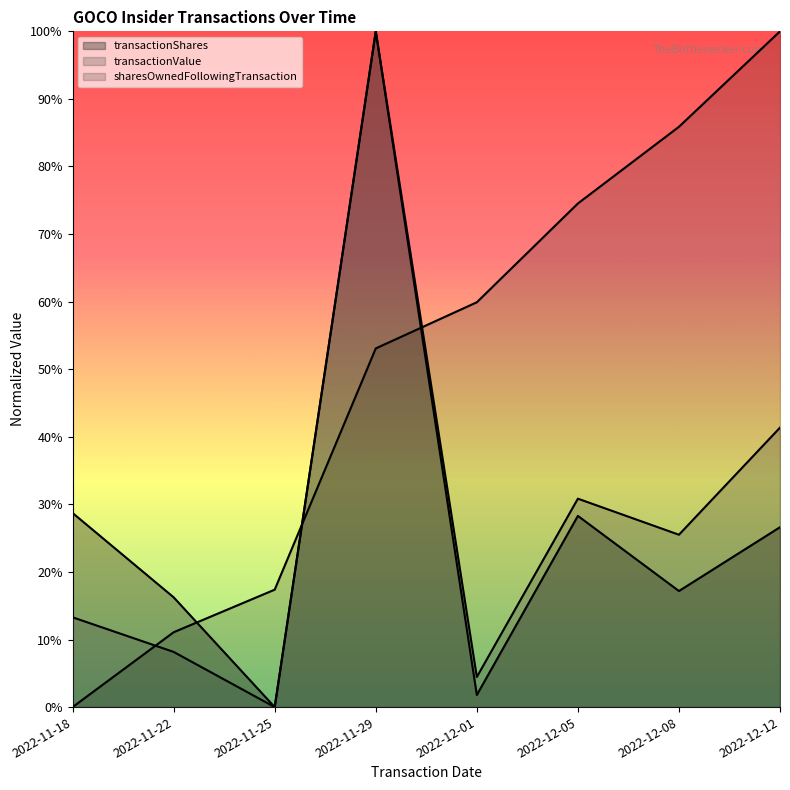

What is the label of the 4th point from the left?

2022-11-29